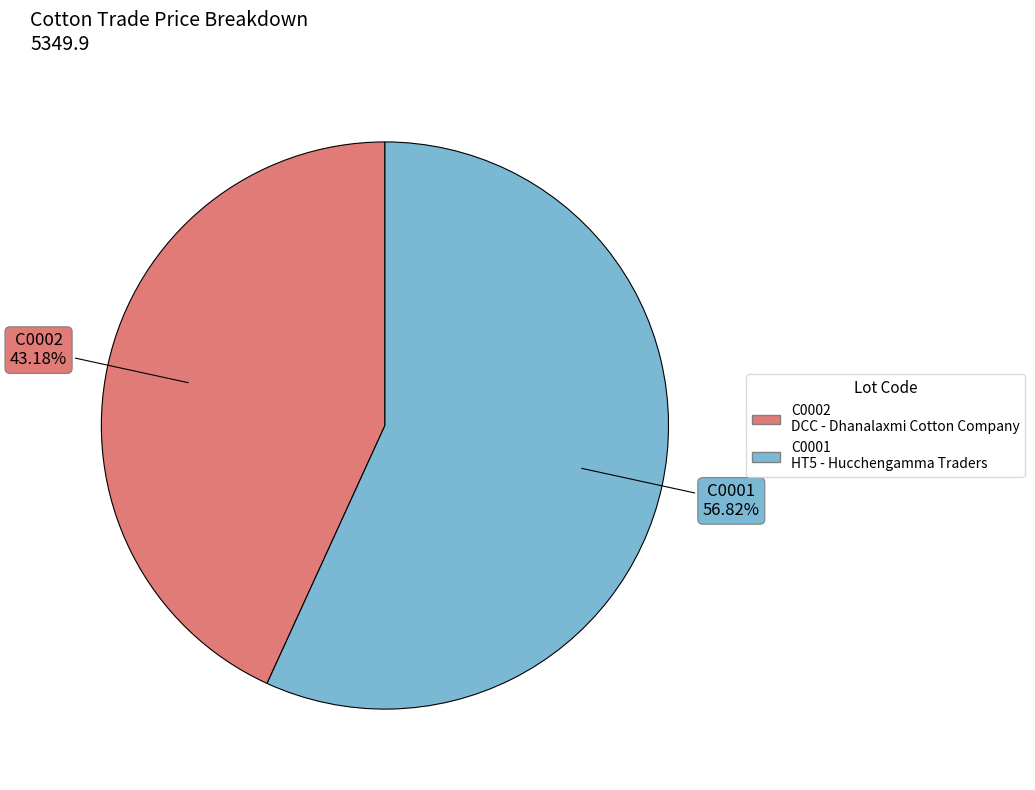

Approximately how many times larger is the value at C0002 compared to C0001?

0.8